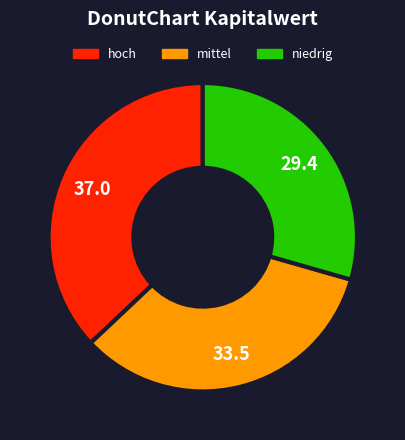

Is there any slice that represents more than half of the pie?

No